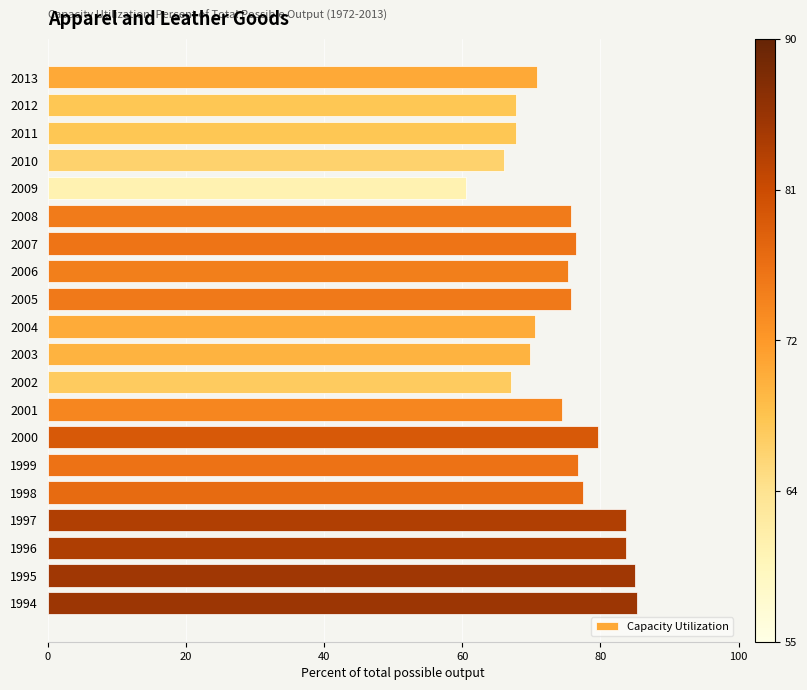

The chart shows a value of 69.9 at 2003. True or false?

True